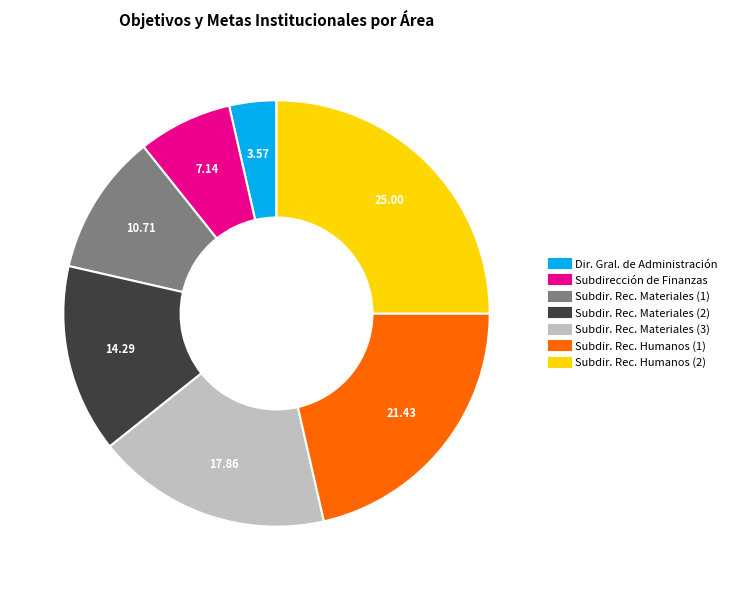

Is there a majority slice in this chart?

No